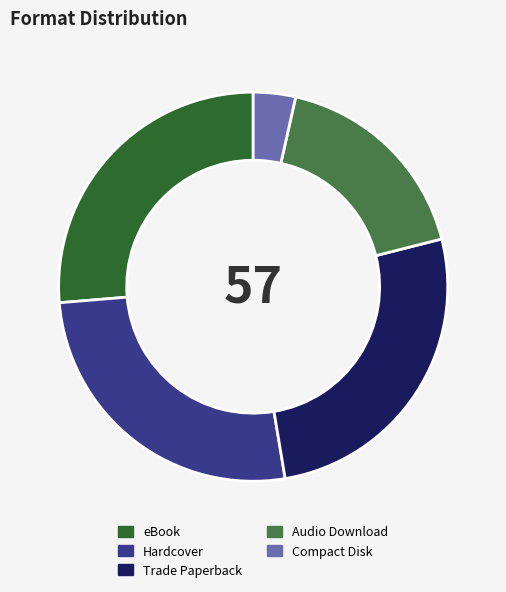

Does any single category account for the majority?

No